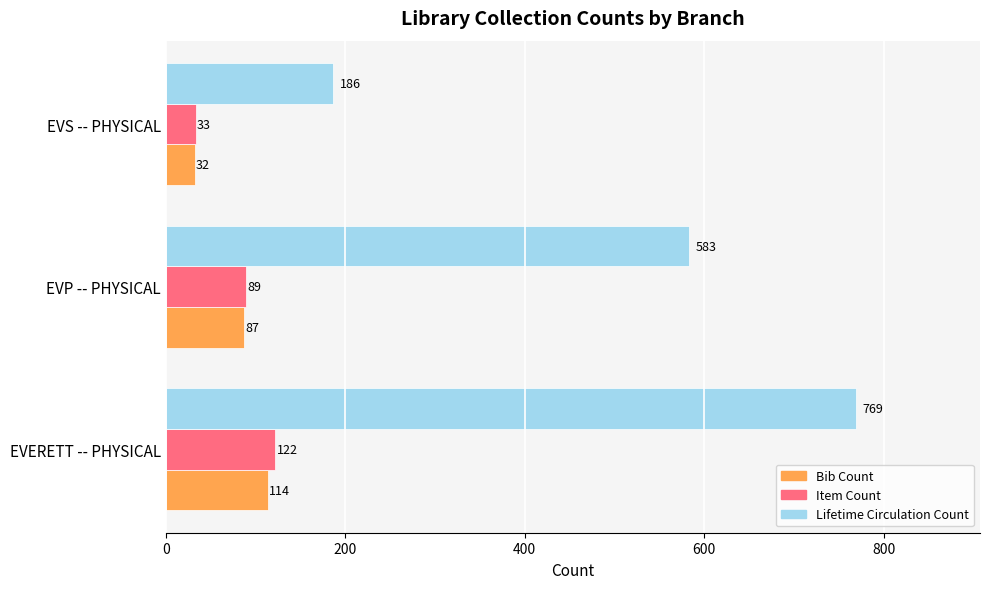

What is the average value of the Bib Count series?

78